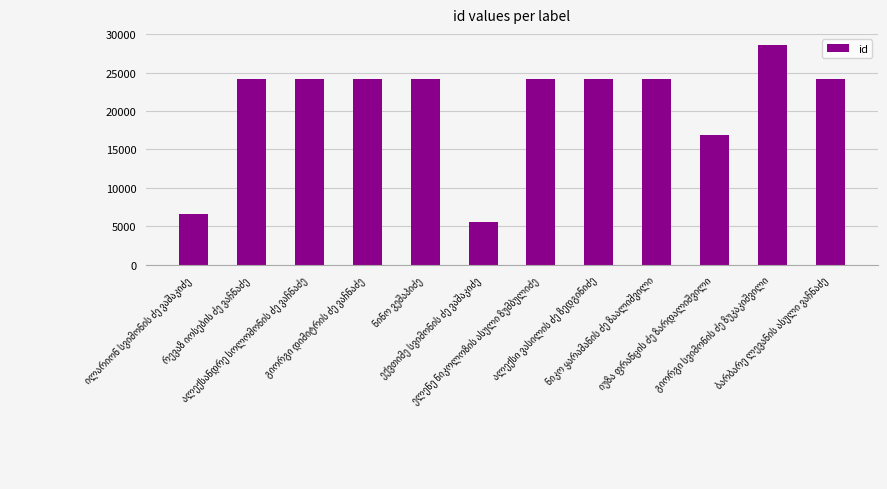

What is the greatest value displayed?

28610